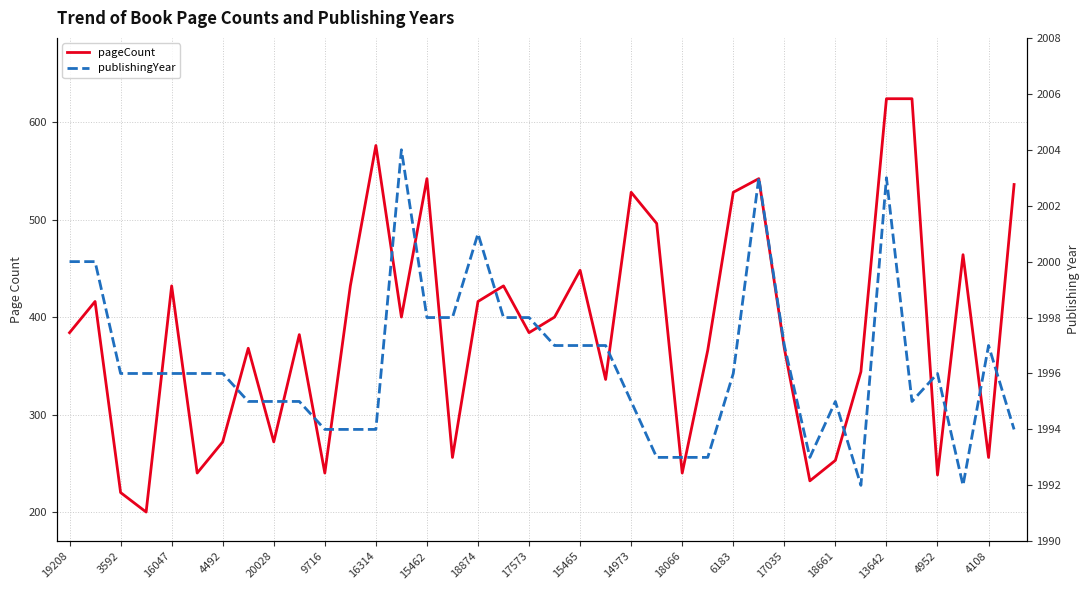

How many categories are shown in the chart?

38